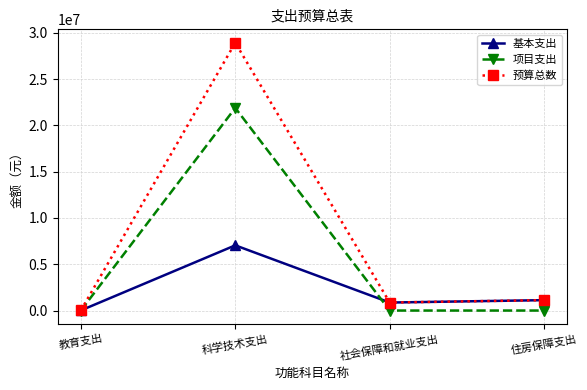

Reading left to right, list all the values displayed in this chart.

基本支出: 教育支出=10800.0	科学技术支出=7044338.0	社会保障和就业支出=864730.0	住房保障支出=1123048.0
项目支出: 教育支出=0.0	科学技术支出=21887922.5	社会保障和就业支出=0.0	住房保障支出=0.0
预算总数: 教育支出=10800.0	科学技术支出=28932260.5	社会保障和就业支出=864730.0	住房保障支出=1123048.0